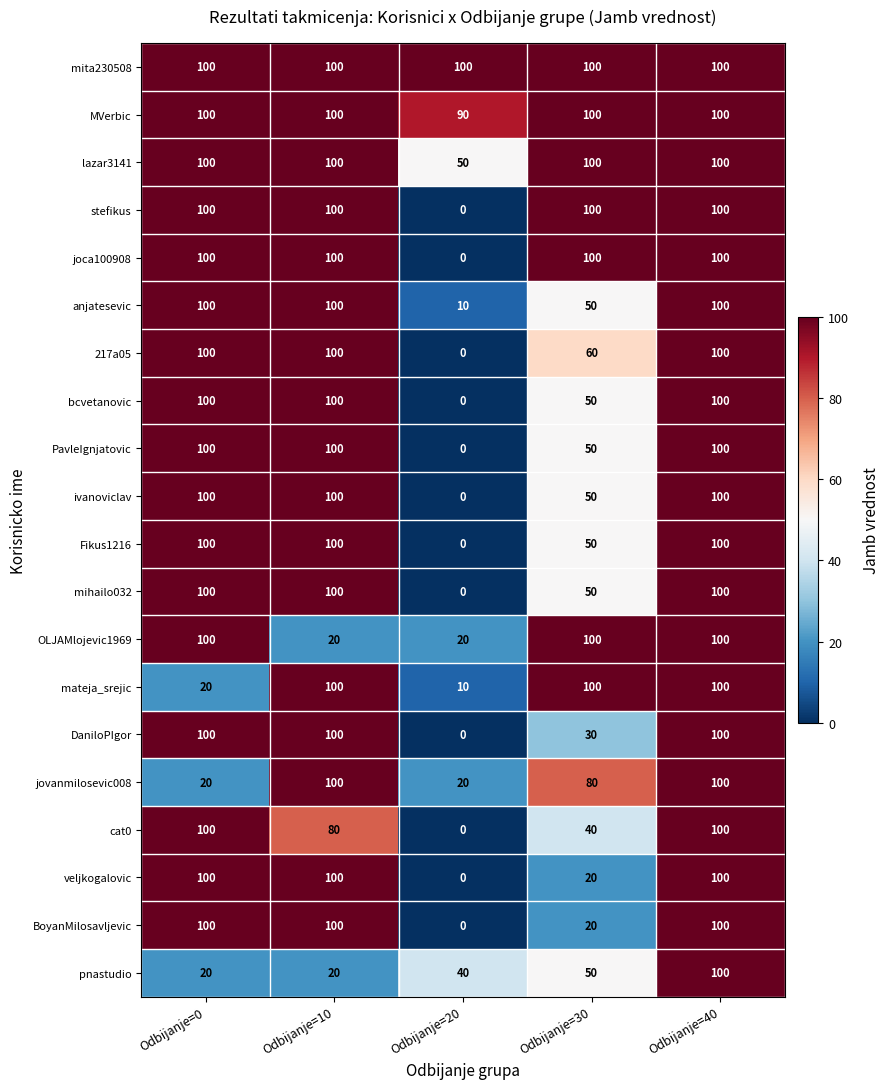

What is the difference between the maximum and minimum values in the lazar3141 series?

50